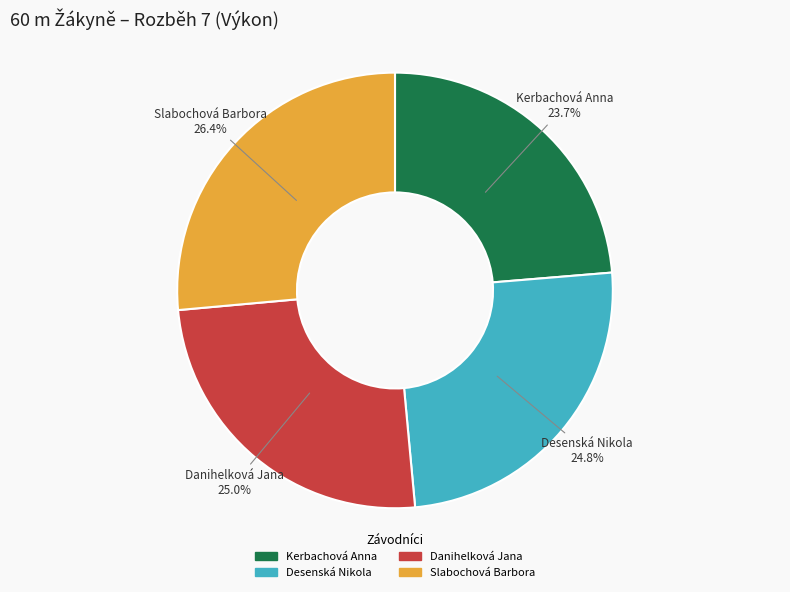

Which slice is the largest?

Slabochová Barbora